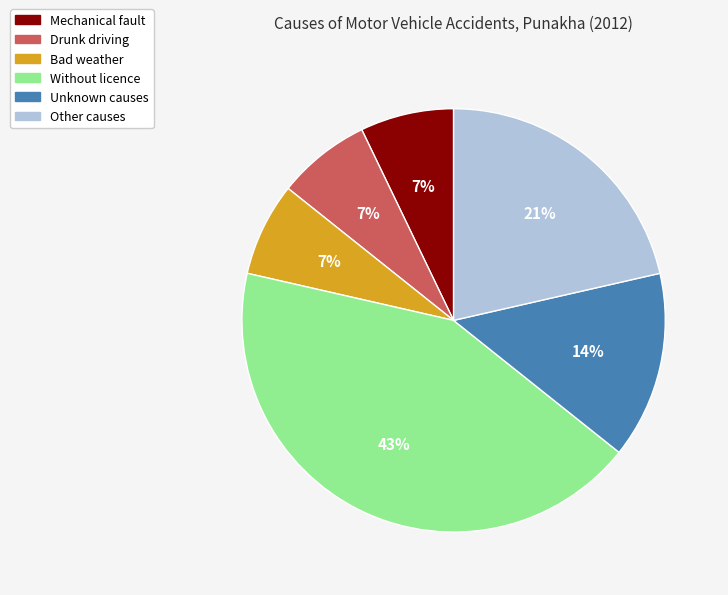

Is it true that Without licence is 54% of the pie?

False